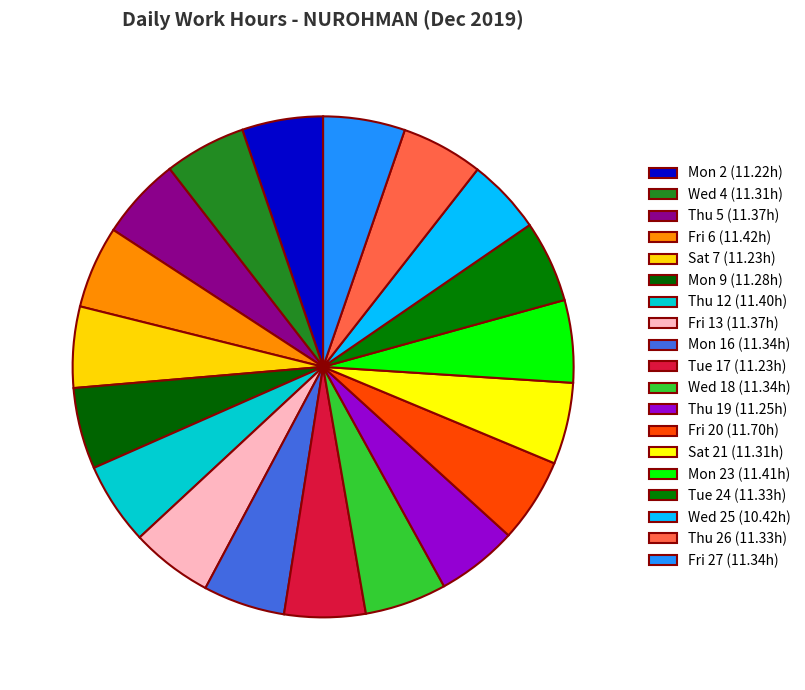

How many segments does this pie chart have?

19